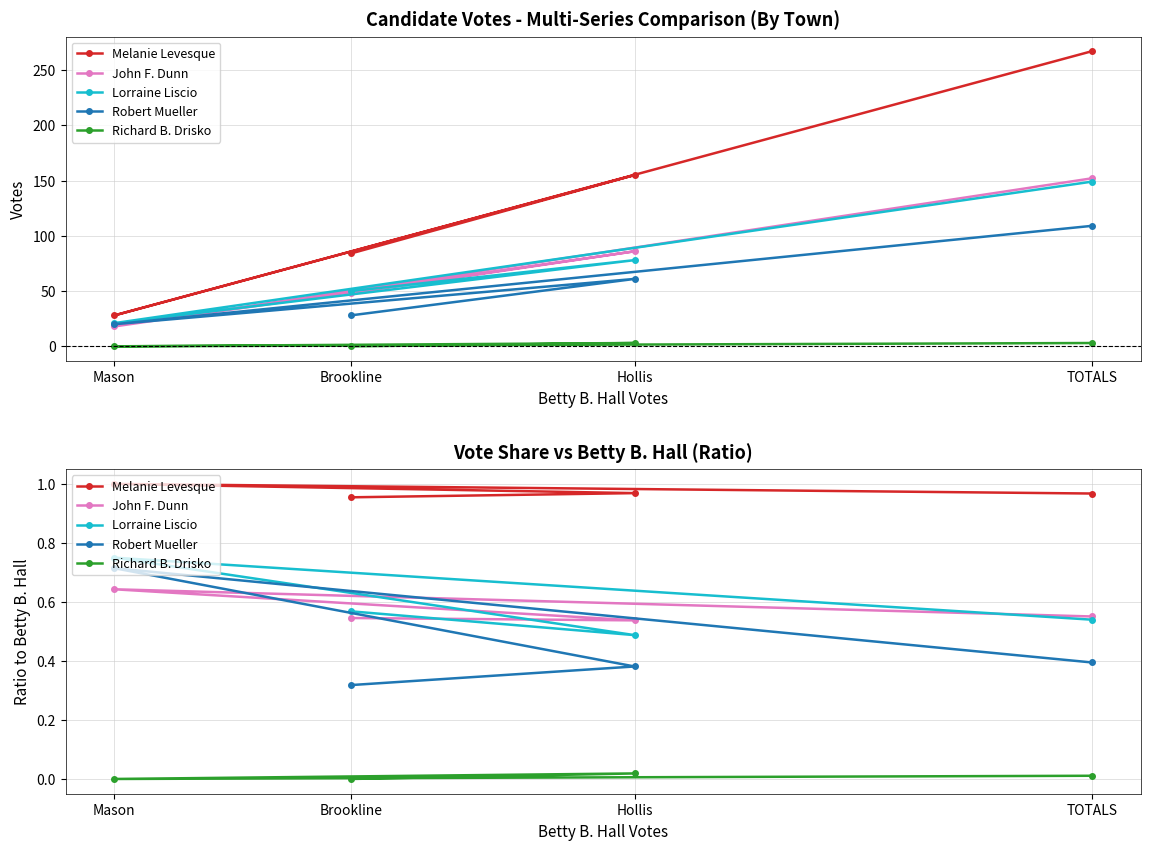

Which label corresponds to the smallest value in the chart?

Brookline